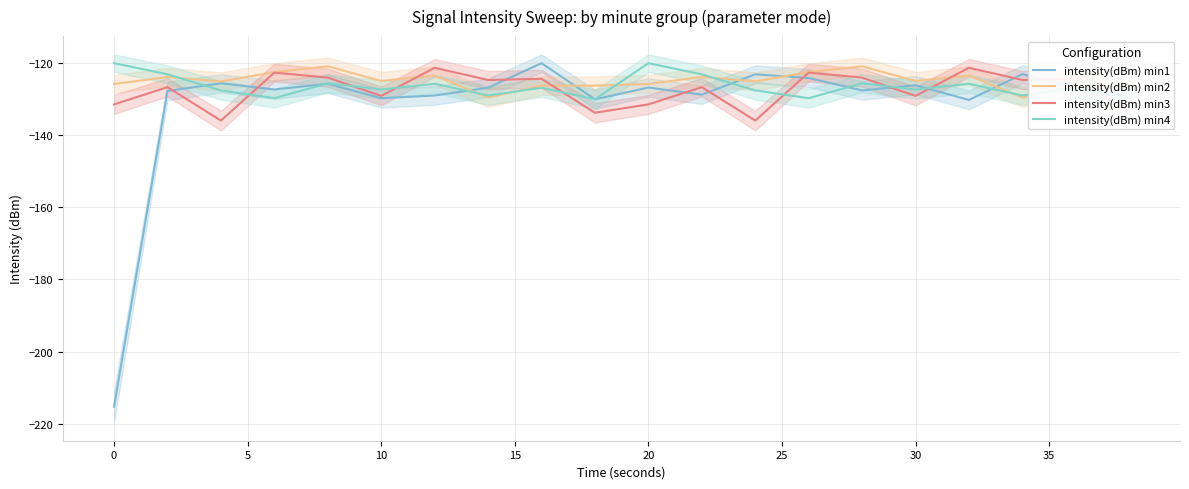

Is it true that intensity(dBm) min2 equals -125.9 at 20?

True